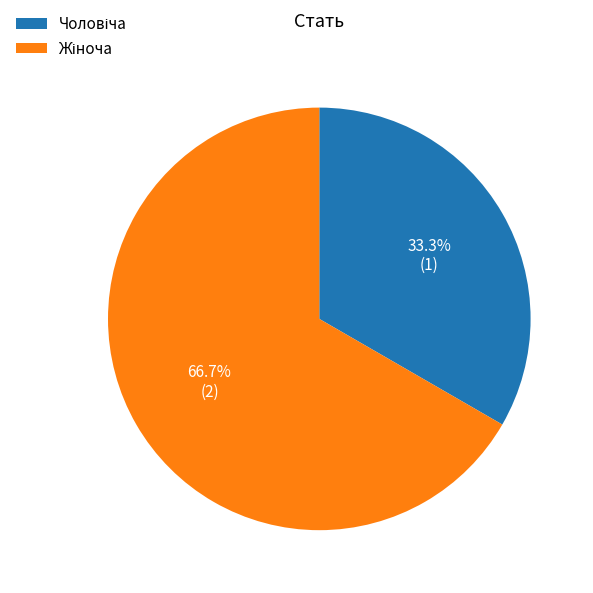

Count the number of slices in the pie.

2